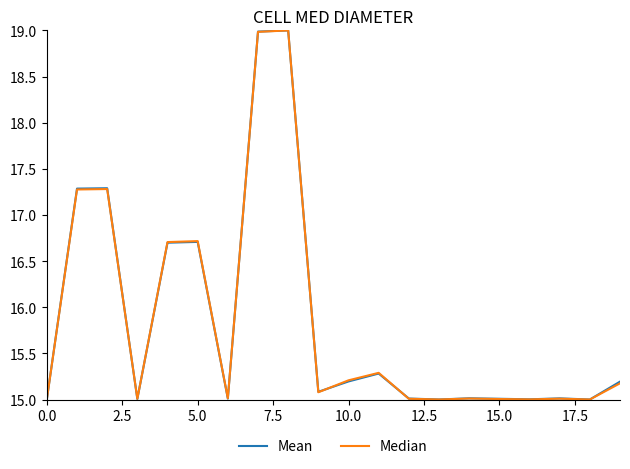

What is the minimum value shown in the chart?

15.0